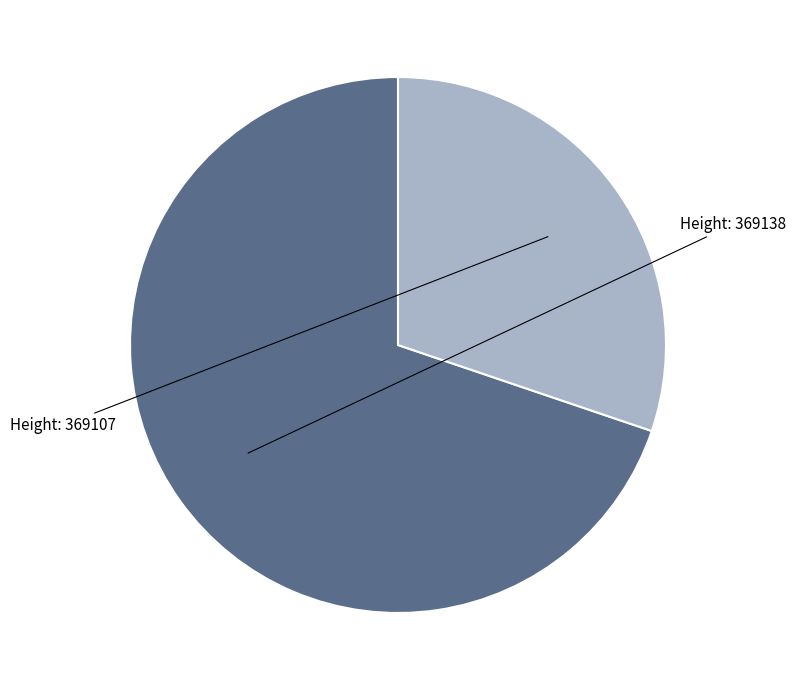

Which category has the biggest portion of the pie?

369138